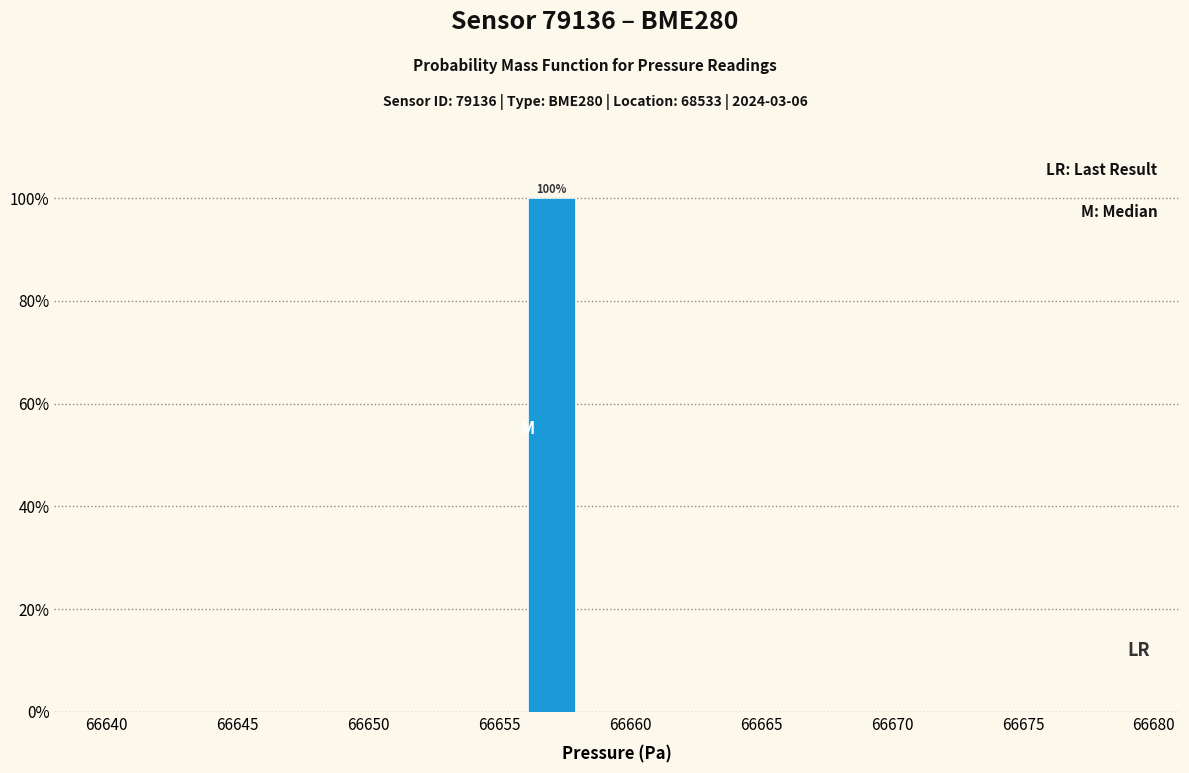

Which range on the x-axis has the tallest bar?

66656 to 66658